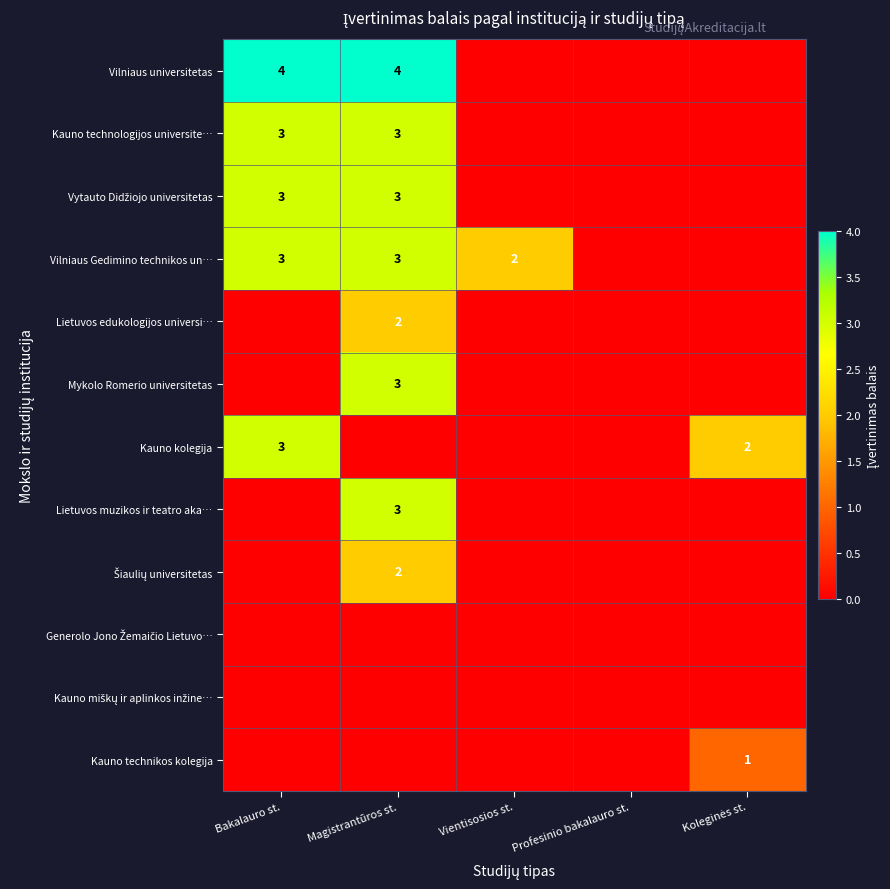

The value of Kauno kolegija at Bakalauro st. is 5. True or false?

False